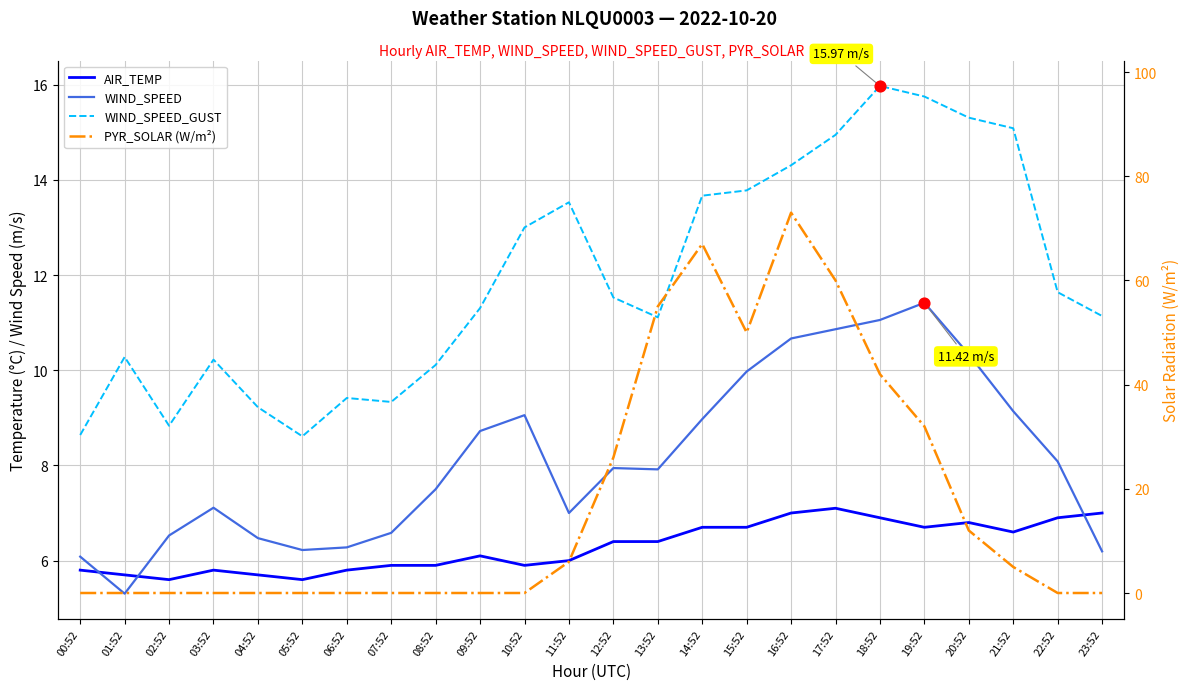

What are all the series names shown in the legend?

AIR_TEMP, WIND_SPEED, WIND_SPEED_GUST, PYR_SOLAR (W/m²)